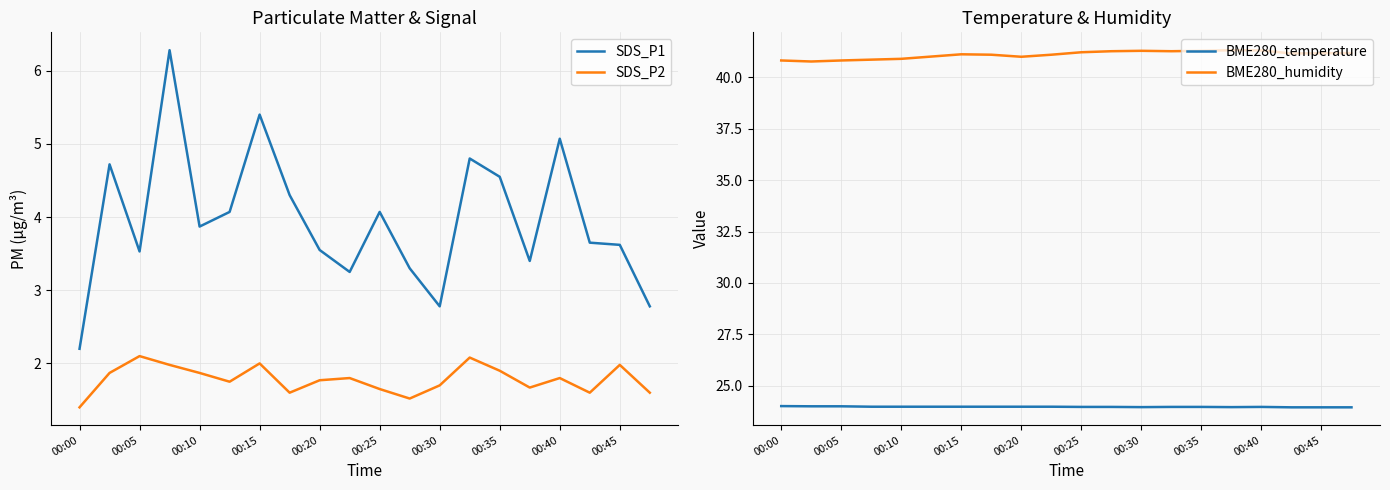

Reading left to right, extract all data points from this chart.

SDS_P1: 2.2	4.7	3.5	6.3	3.9	4.1	5.4	4.3	3.5	3.2	4.1	3.3	2.8	4.8	4.5	3.4	5.1	3.6	3.6	2.8
SDS_P2: 1.4	1.9	2.1	2.0	1.9	1.8	2.0	1.6	1.8	1.8	1.6	1.5	1.7	2.1	1.9	1.7	1.8	1.6	2.0	1.6
BME280_temperature: 24.0	24.0	24.0	24.0	24.0	24.0	24.0	24.0	24.0	24.0	24.0	24.0	24.0	24.0	24.0	24.0	24.0	23.9	23.9	23.9
BME280_humidity: 40.8	40.8	40.8	40.9	40.9	41.0	41.1	41.1	41.0	41.1	41.2	41.3	41.3	41.3	41.3	41.3	41.3	41.2	41.2	41.2